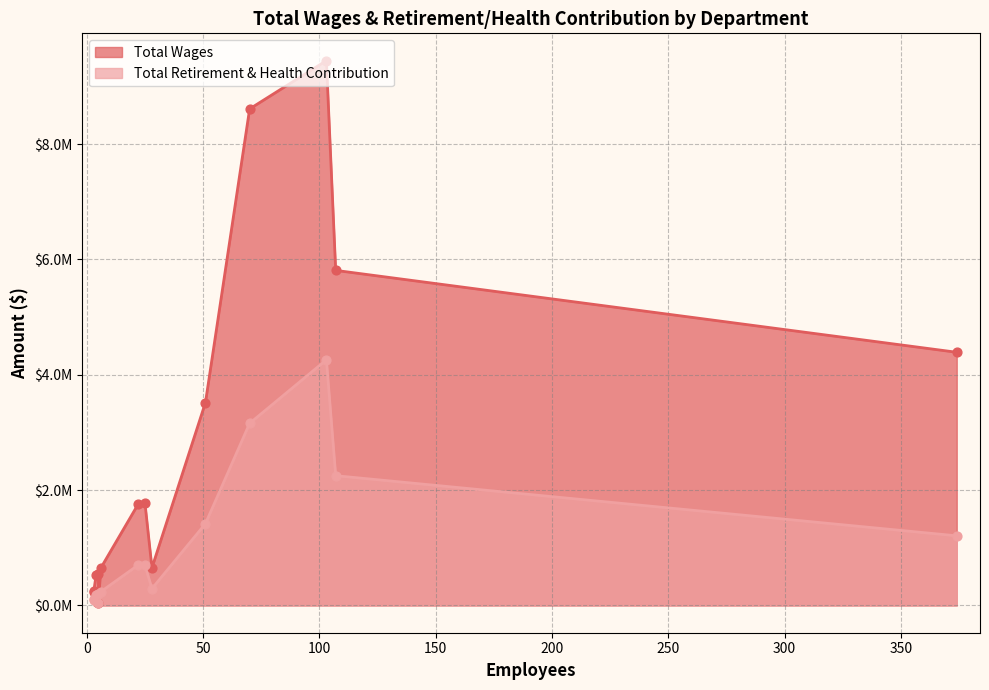

What is the total value across all series at Public Works?

8059347